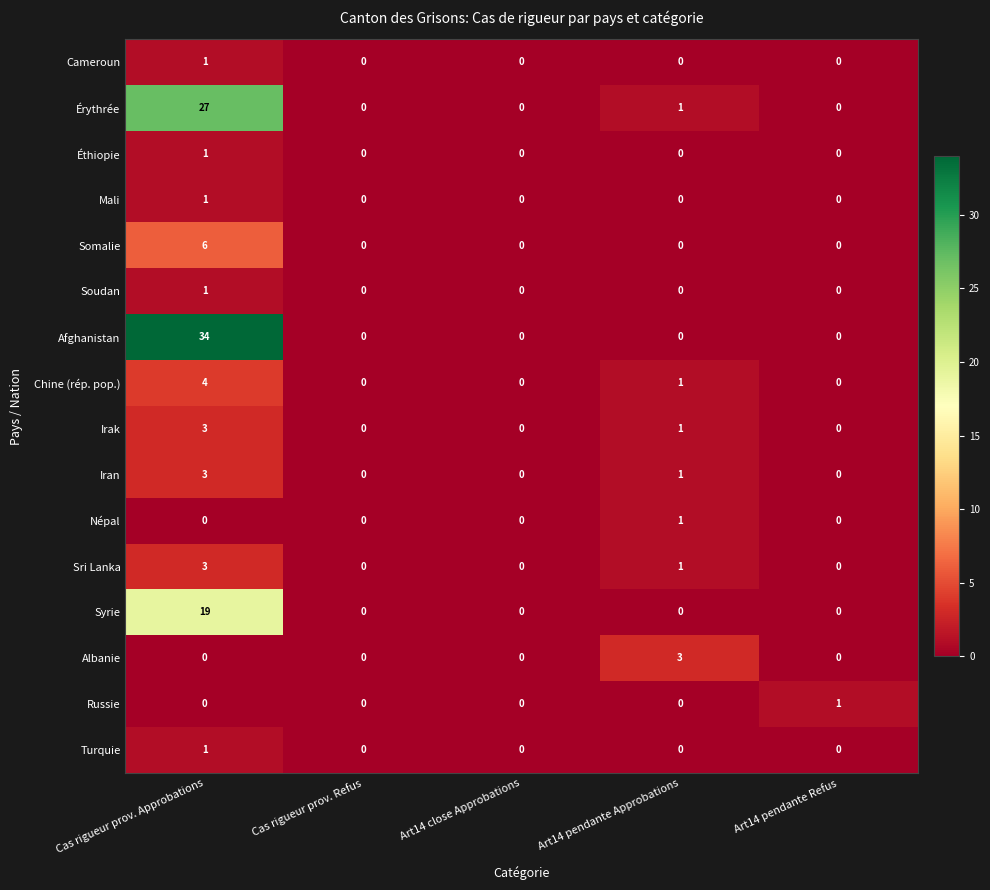

Which series has the largest total across all categories?

Afghanistan